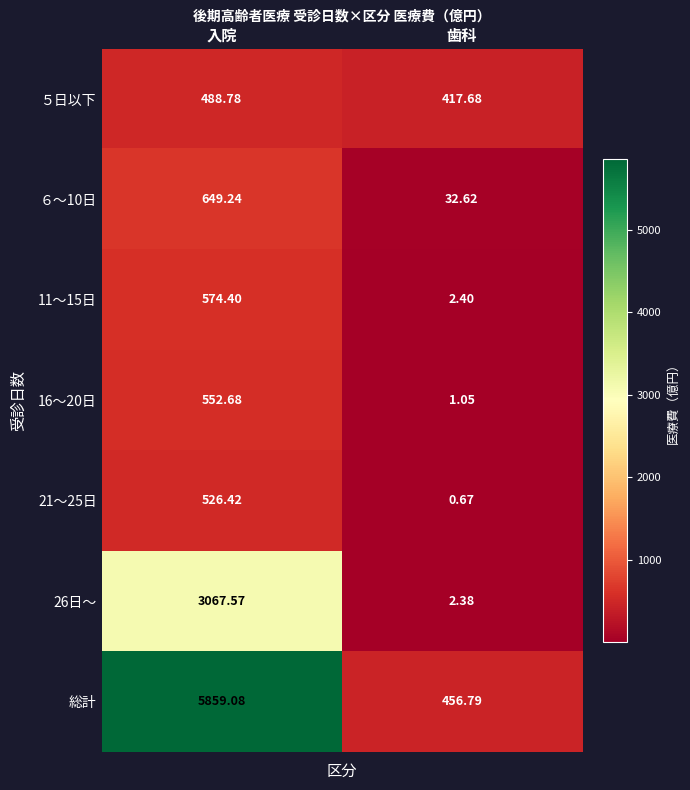

What is the spread (max minus min) of values at 入院?

5370.3